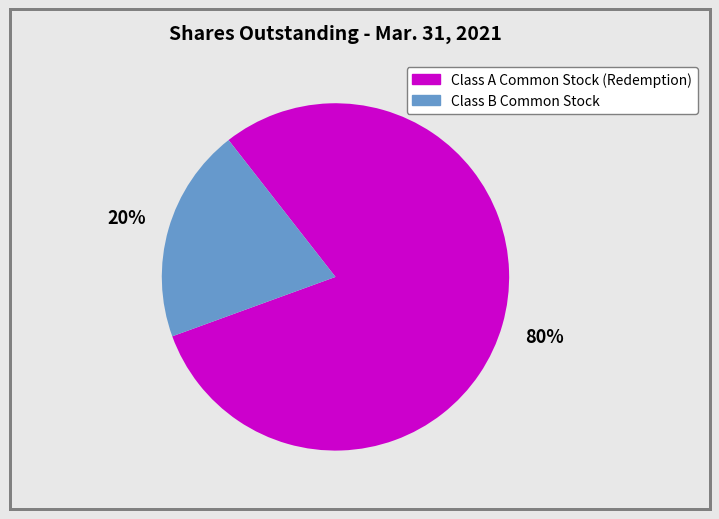

What is the majority slice?

Class A Common Stock (Redemption)